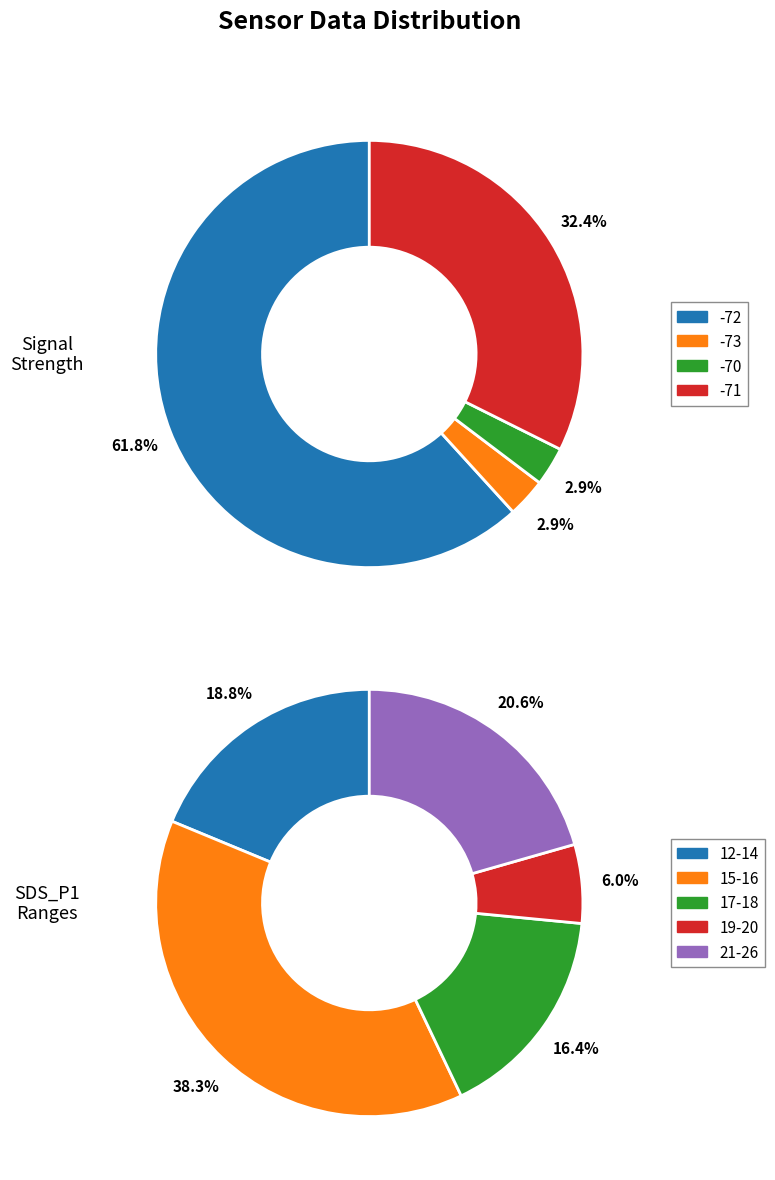

To the nearest percent, what is the average slice percentage?

20%